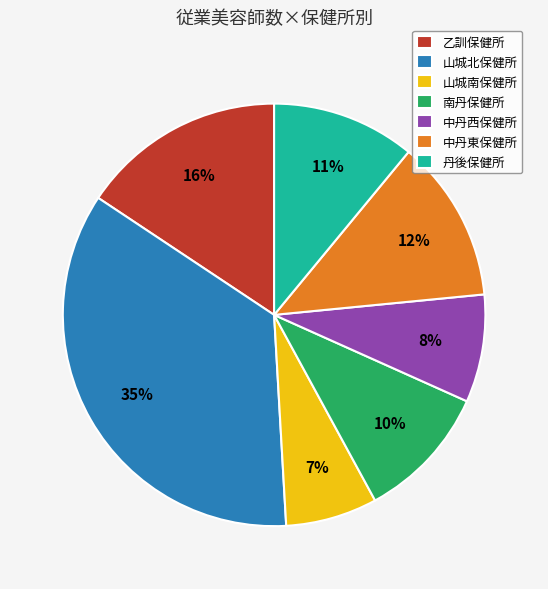

Do 中丹東保健所 and 乙訓保健所 together represent more than half of the pie?

No